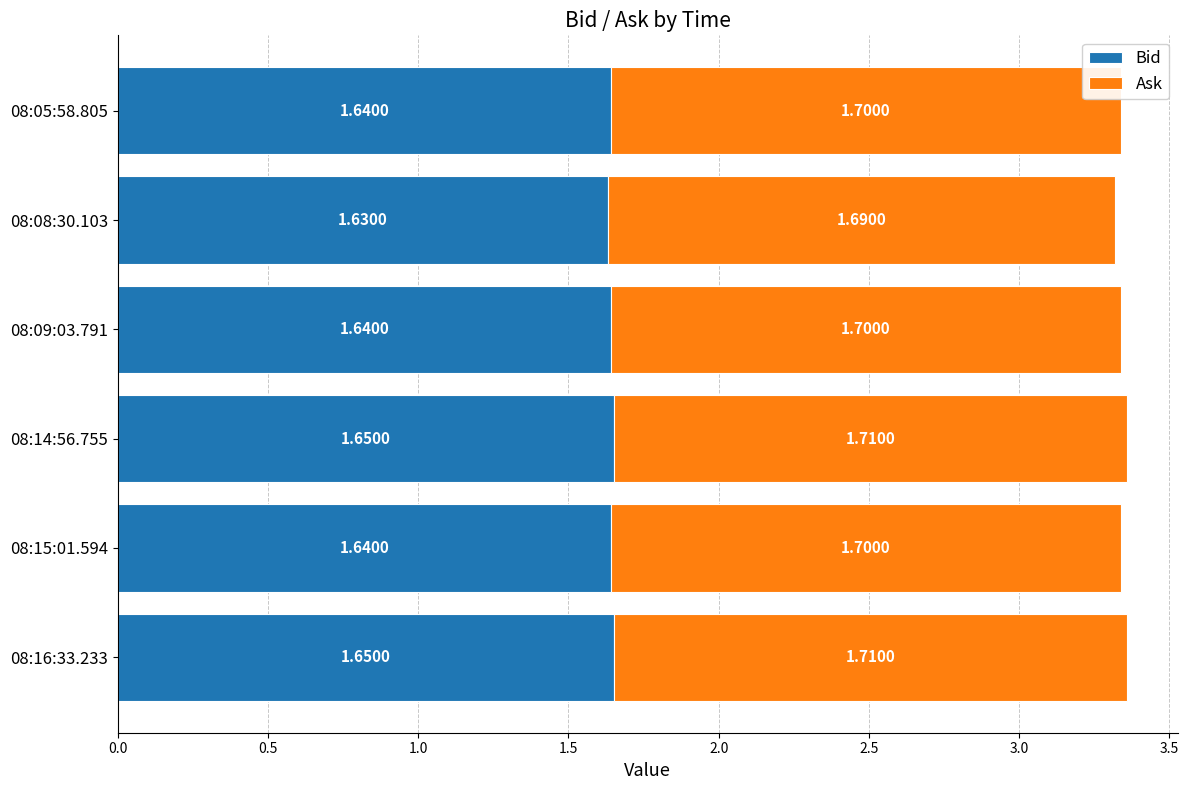

What is the total value across all series at 08:05:58.805?

3.3